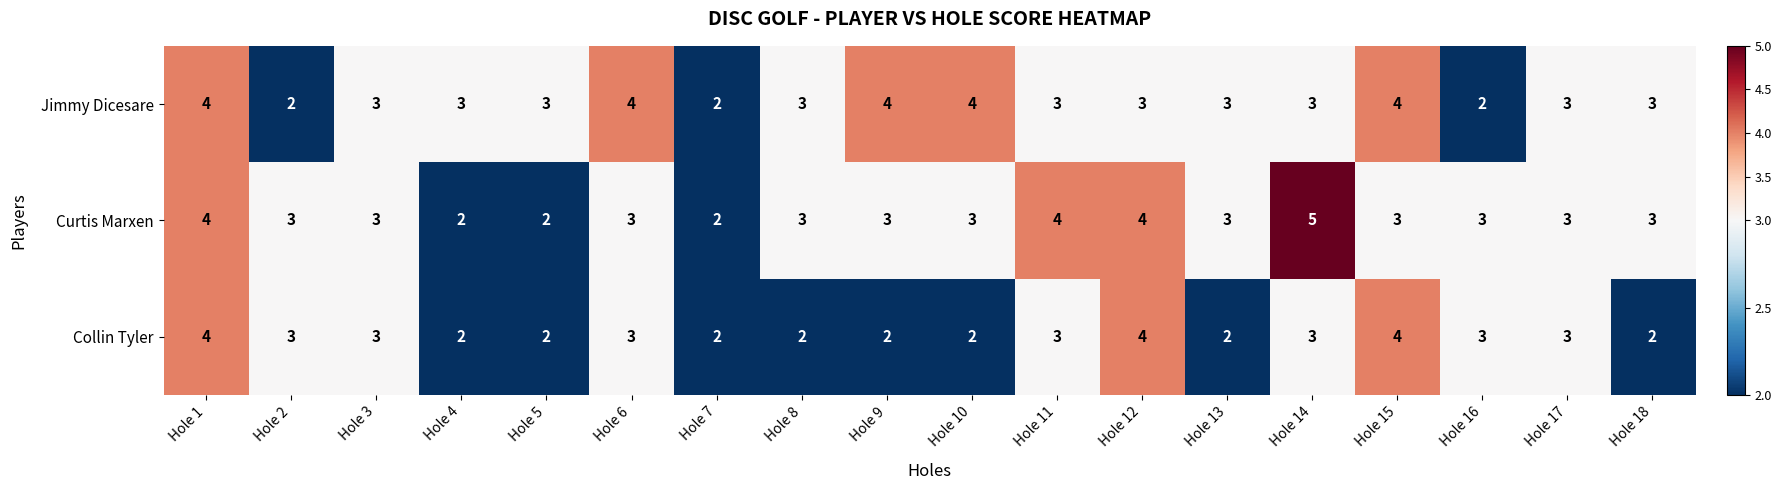

What is the average value of the Collin Tyler series?

3